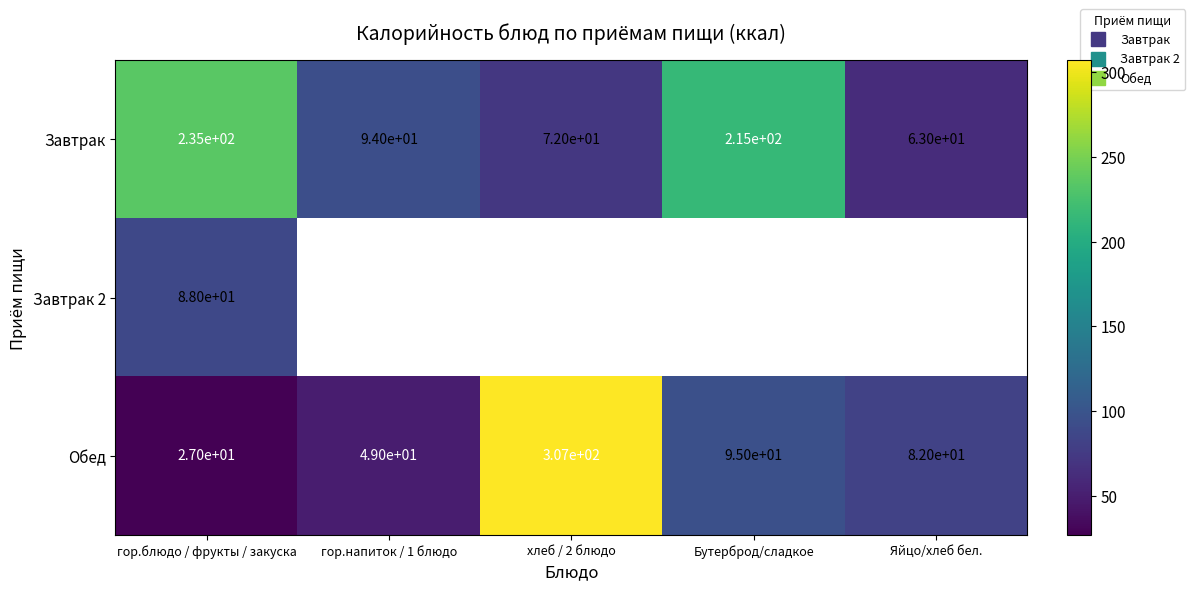

How many values in the Обед series are below 82?

2